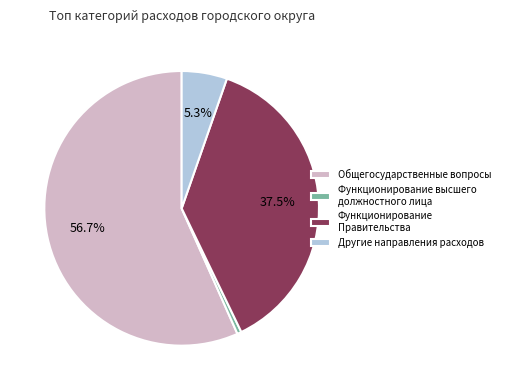

Between Другие направления расходов and Общегосударственные вопросы, which is larger?

Общегосударственные вопросы